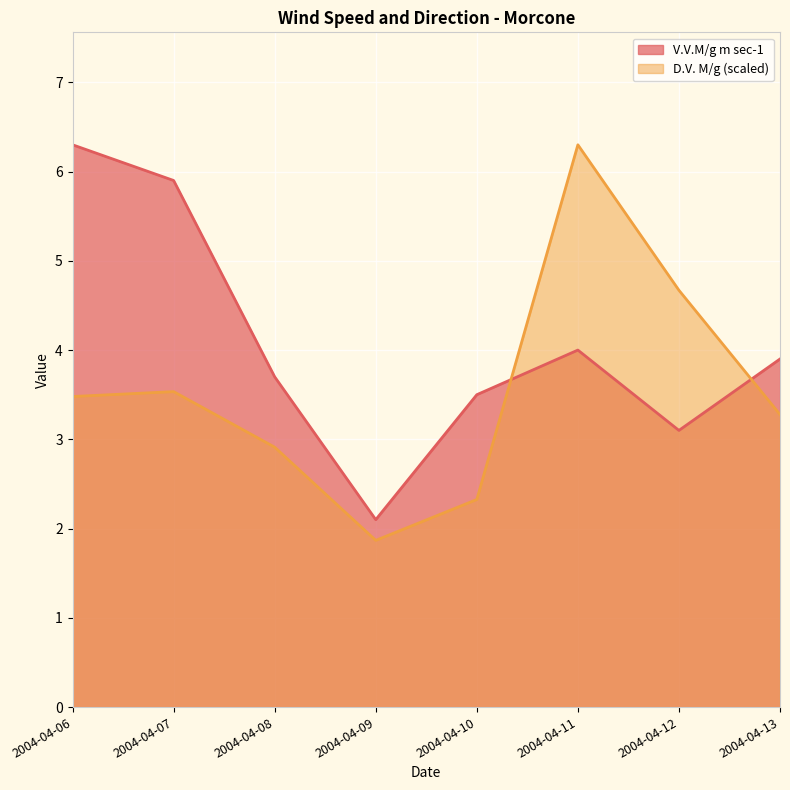

At which label does D.V. M/g first exceed 3?

2004-04-06